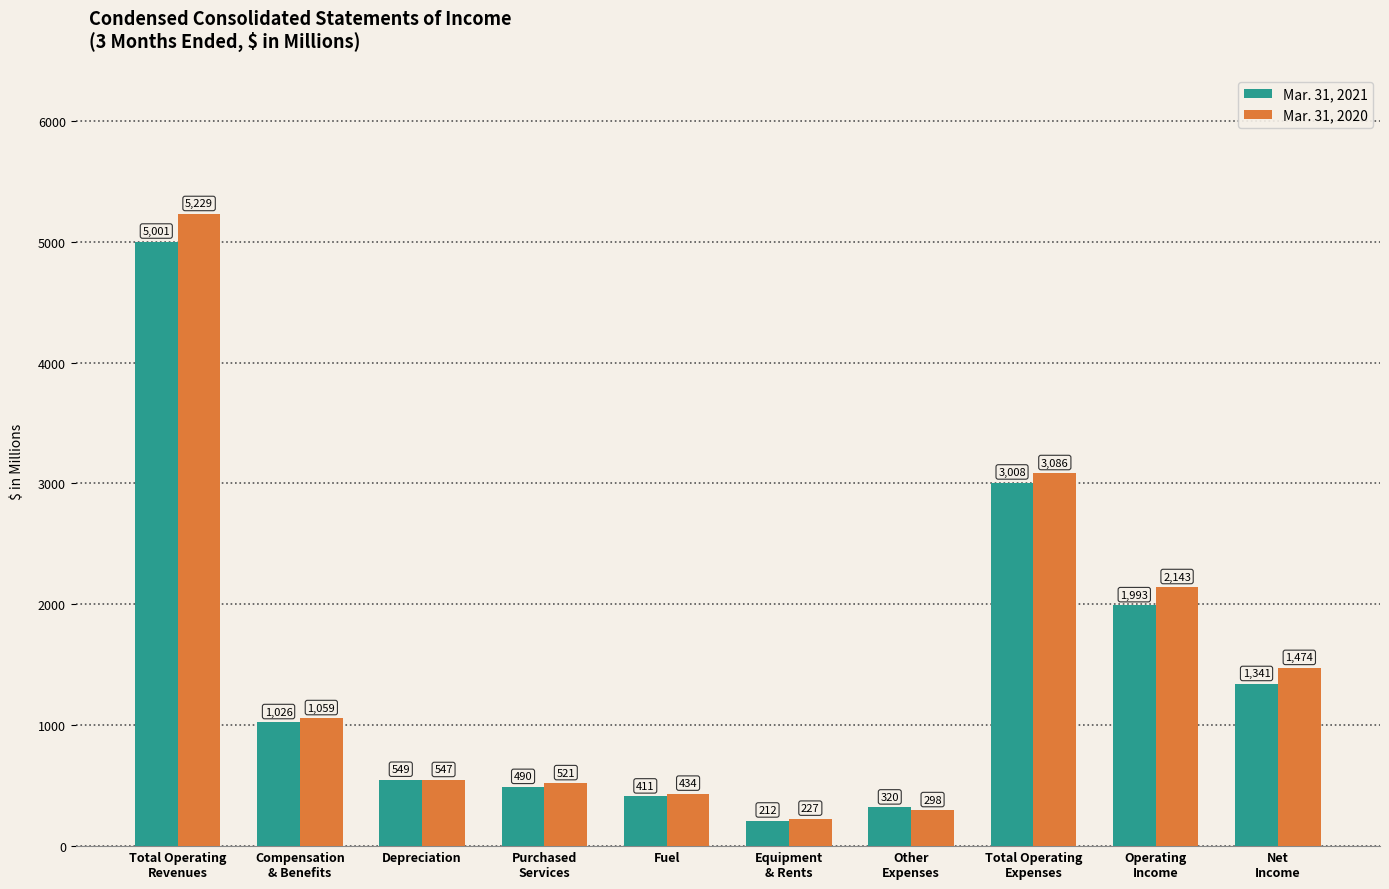

What is the difference between the second highest and second lowest values in the Mar. 31, 2020 series?

2788